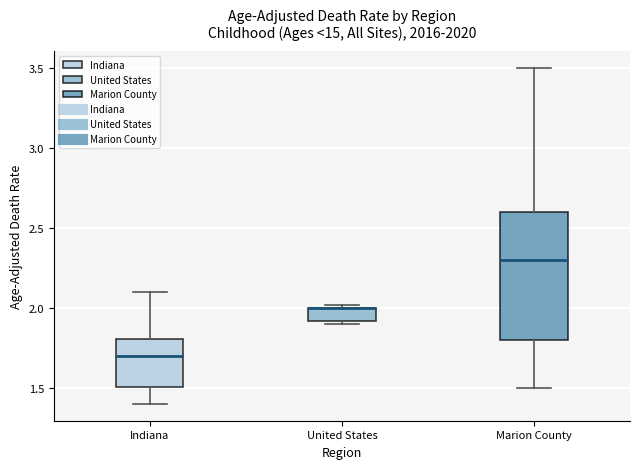

Reading left to right, read every box against the y-axis: the position of its median line, the range the box covers, and the ends of its whiskers. The values are not printed on the chart, so give them approximately, as read against the axis.

Indiana: median 1.7, box 1.5 to 1.8, whiskers 1.4 to 2.1
United States: median 2.0 (drawn on the box's upper edge), box 1.9 to 2.0, whiskers 1.9 (just below the box's lower edge) to 2.0 (just above the box's upper edge)
Marion County: median 2.3, box 1.8 to 2.6, whiskers 1.5 to 3.5